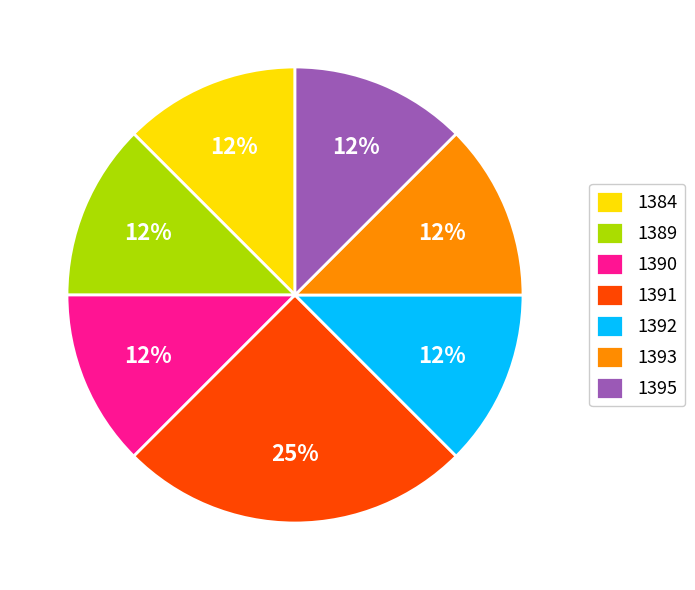

Which slice is the largest?

1391